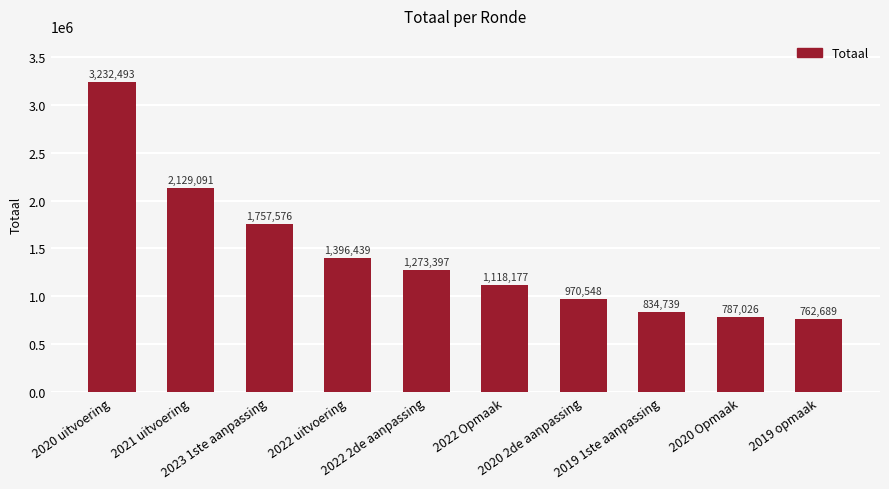

What is the difference between the values at 2019 1ste aanpassing and 2020 2de aanpassing?

135809